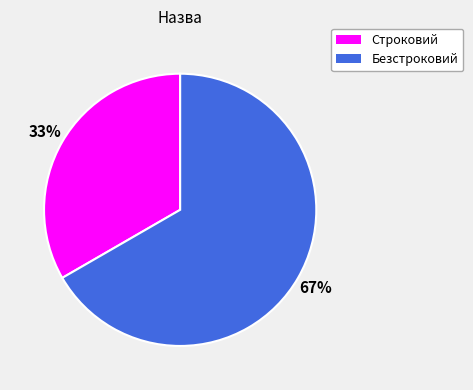

Which has a higher value, Безстроковий or Строковий?

Безстроковий